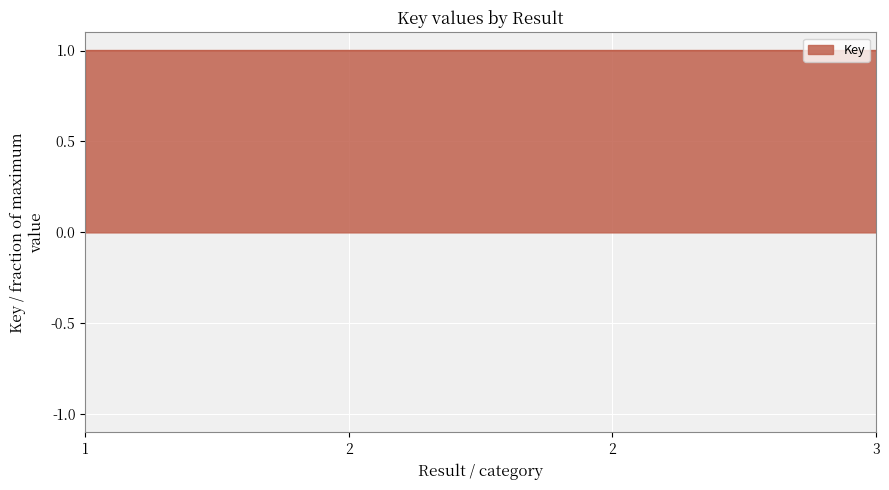

What is the minimum value shown in the chart?

1.0